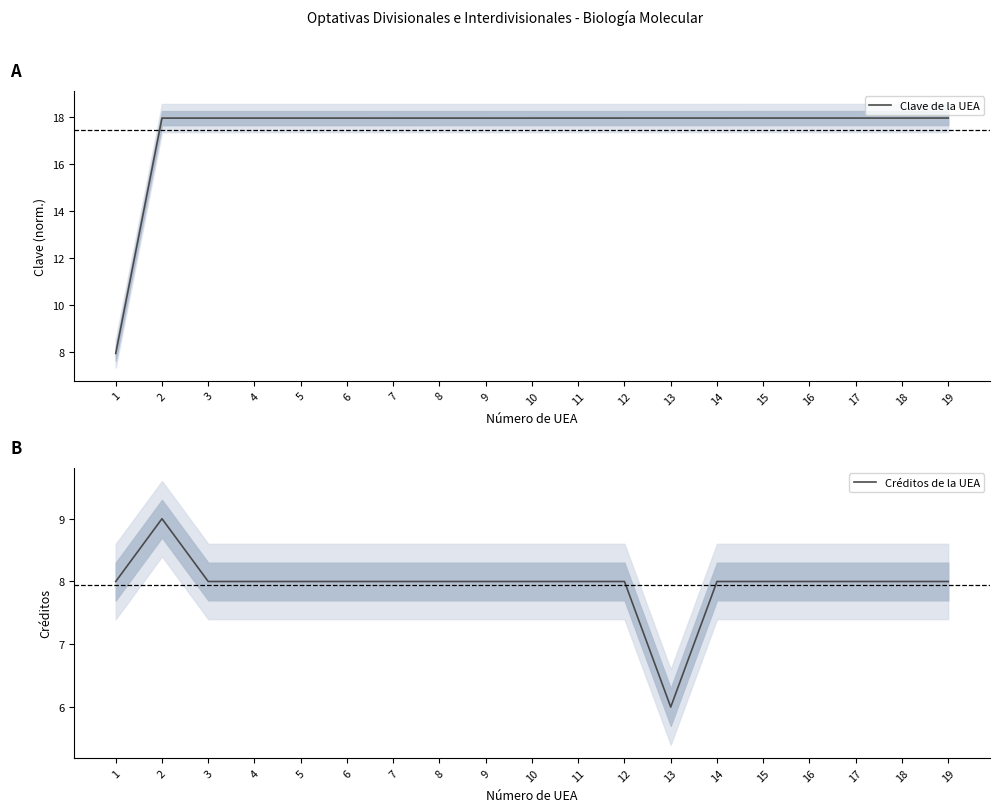

What is the smallest value displayed?

6.0